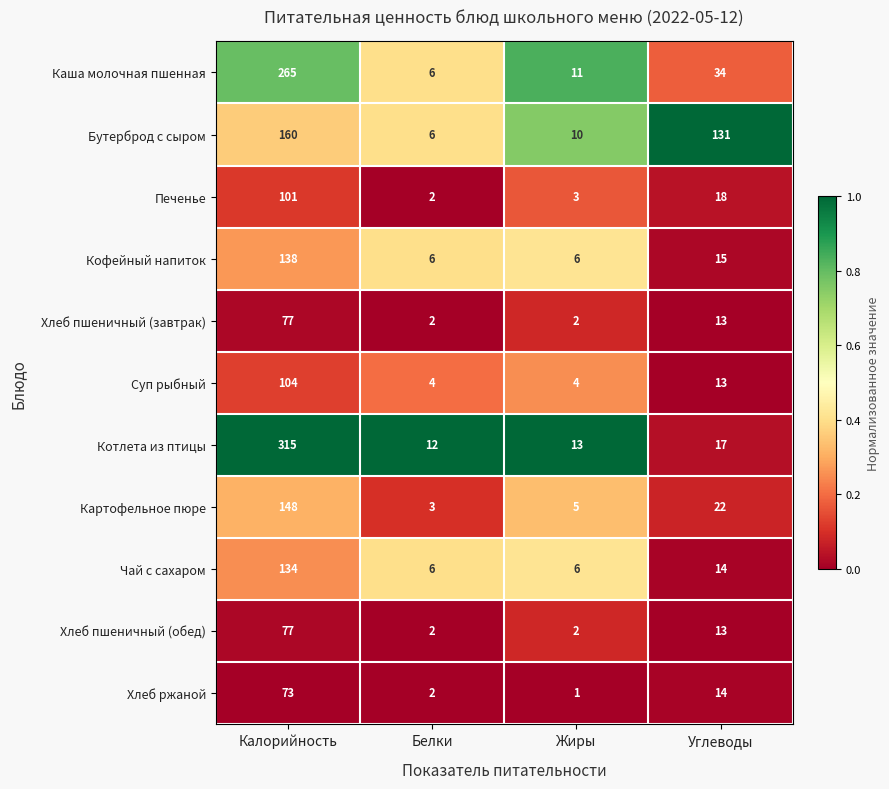

How many series are shown in this chart?

11